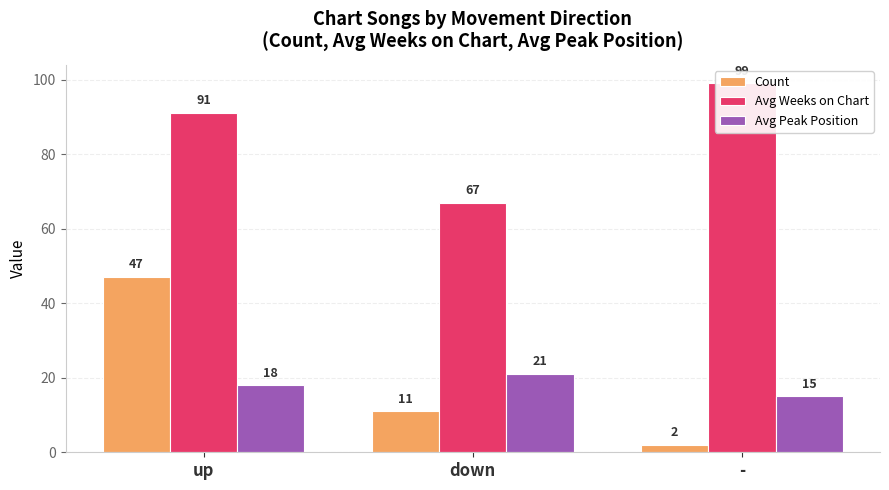

Where does the Count series first go above 11?

up